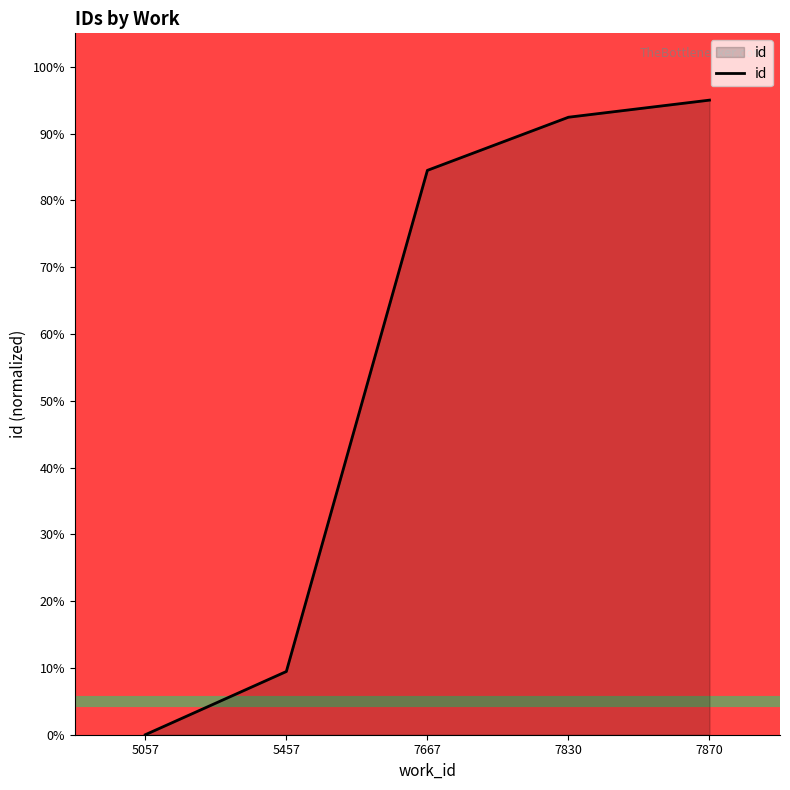

What is the sum of the values at 5057 and 7870?

95.0